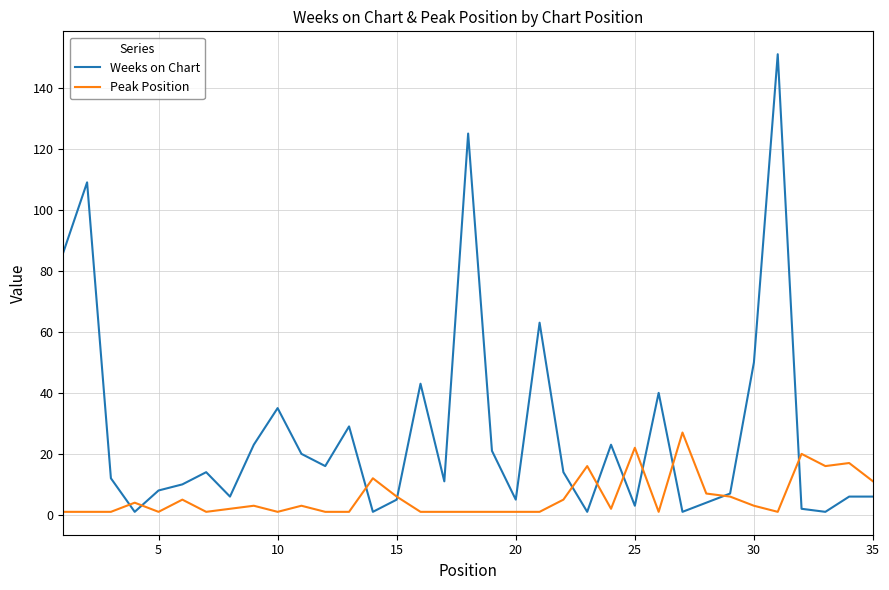

Which series has the largest total across all categories?

Weeks on Chart